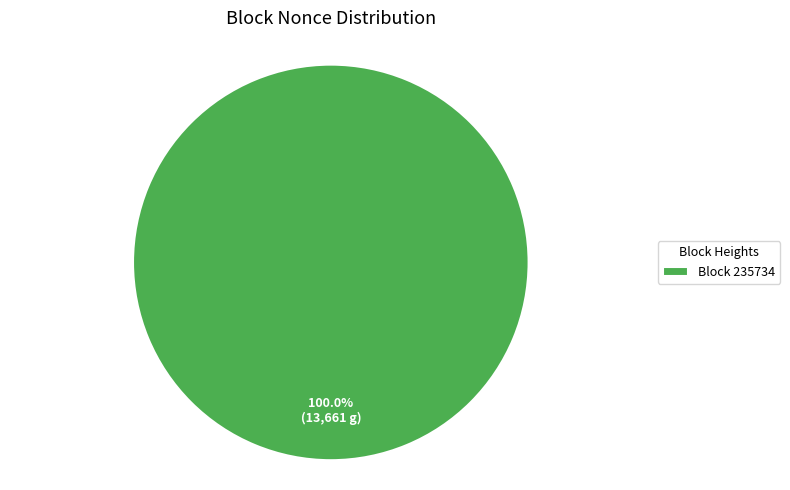

Is Block 235734 the majority of the pie?

Yes